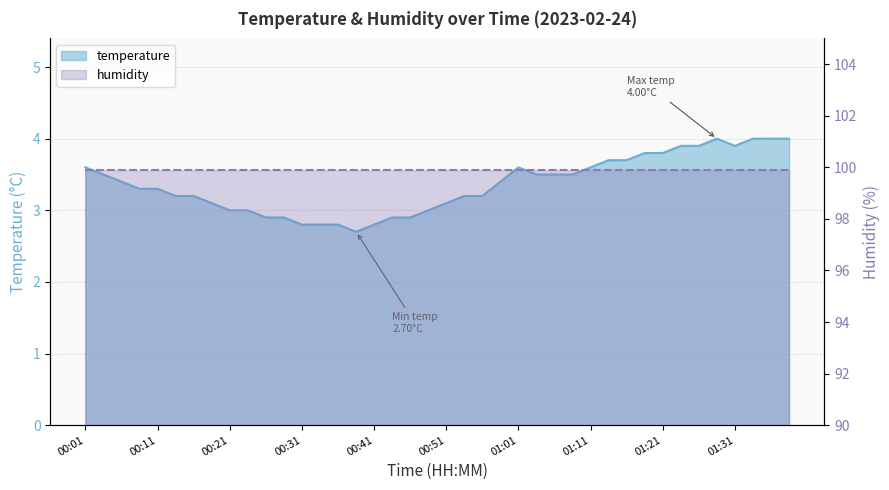

True or false: the data has more than 0 interior local peaks.

True